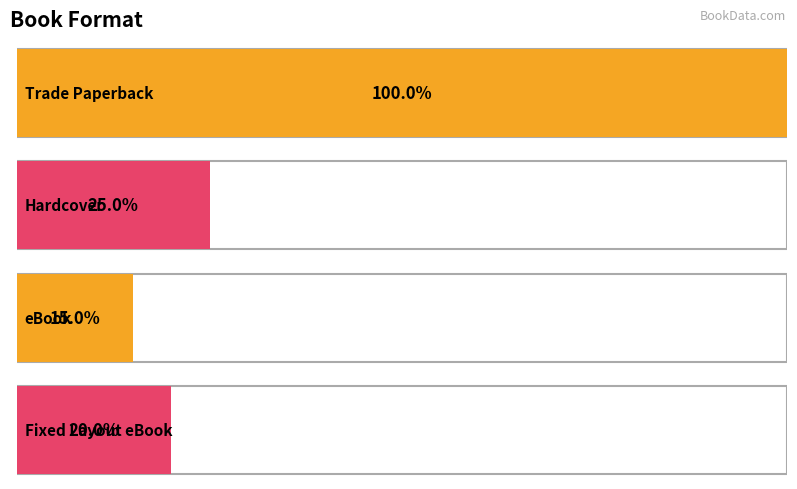

Does the chart contain stacked bars?

No